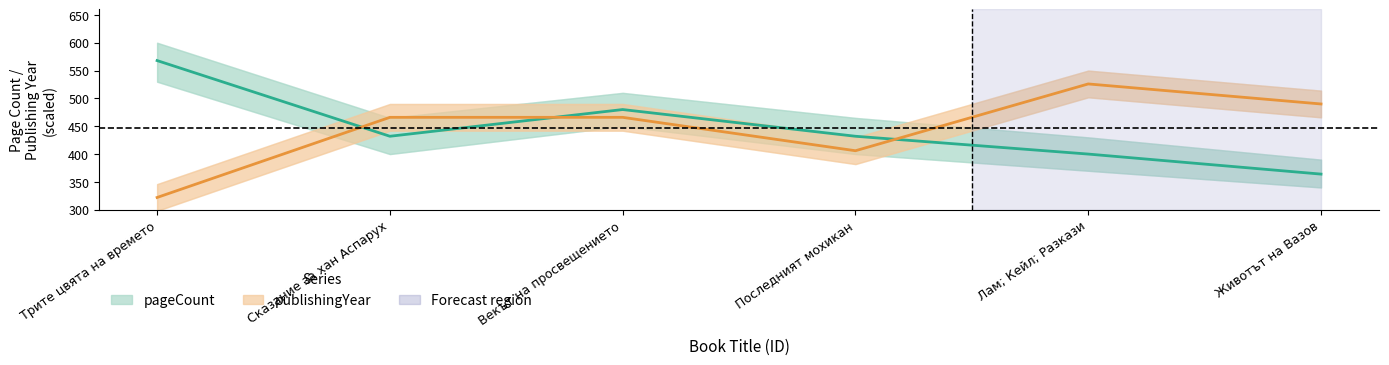

What value does the publishingYear series have at Последният мохикан, to the nearest 5?

405